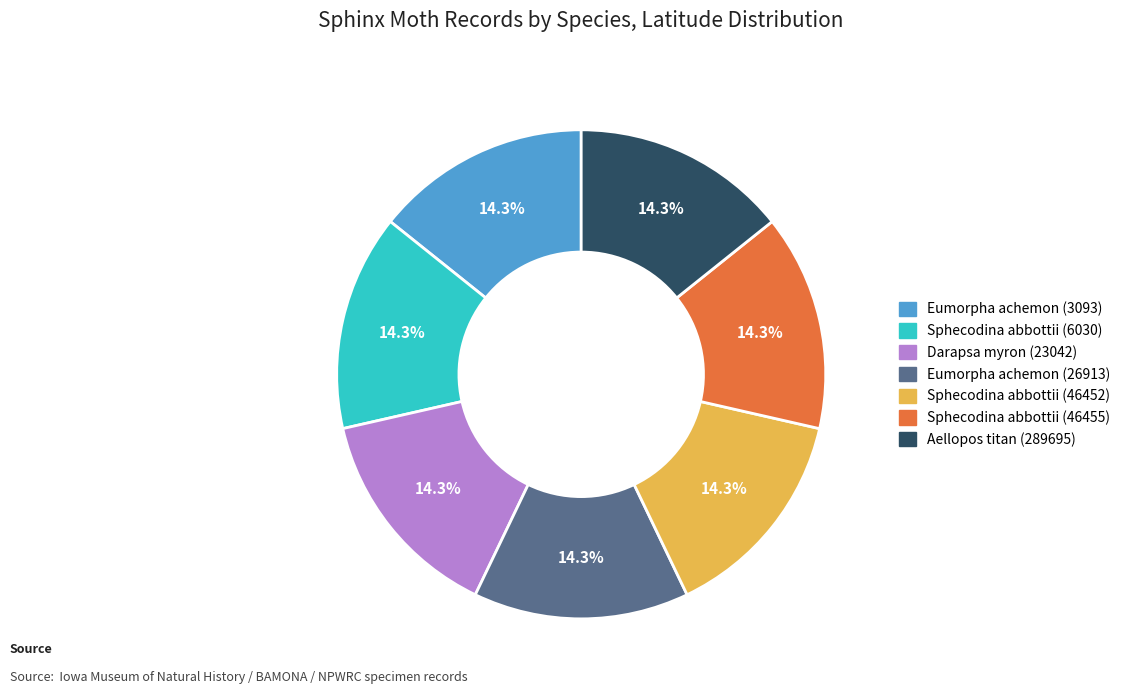

Combined, do Eumorpha achemon (26913) and Eumorpha achemon (3093) account for over 50%?

No